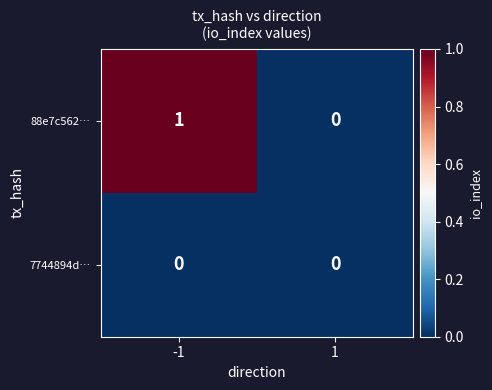

What is the maximum value shown in the chart?

1